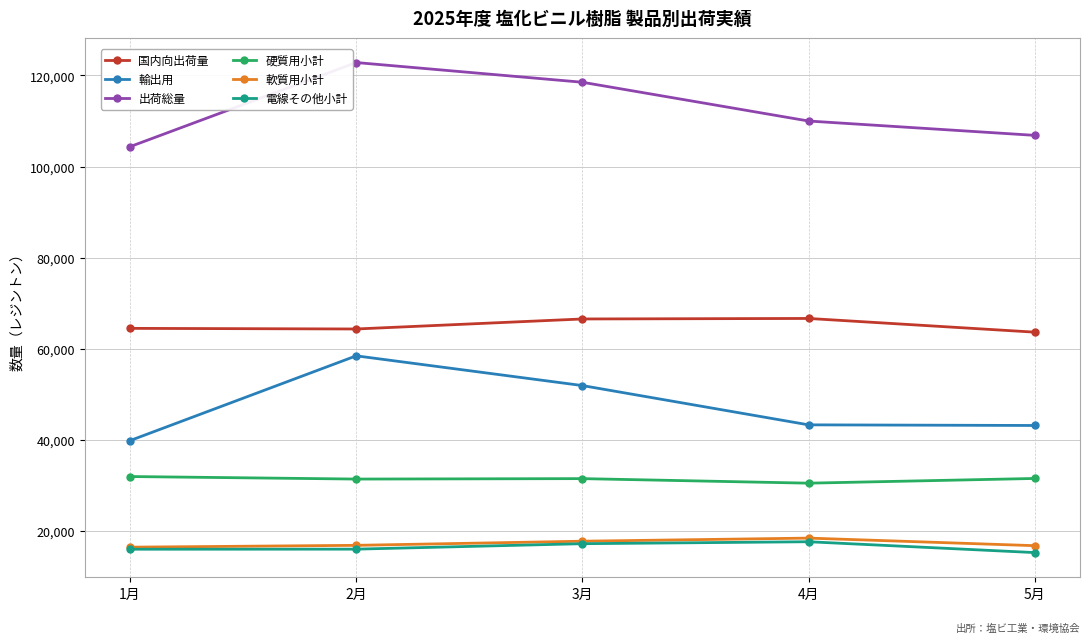

The 電線その他小計 series shows 31659 at 4月. True or false?

False